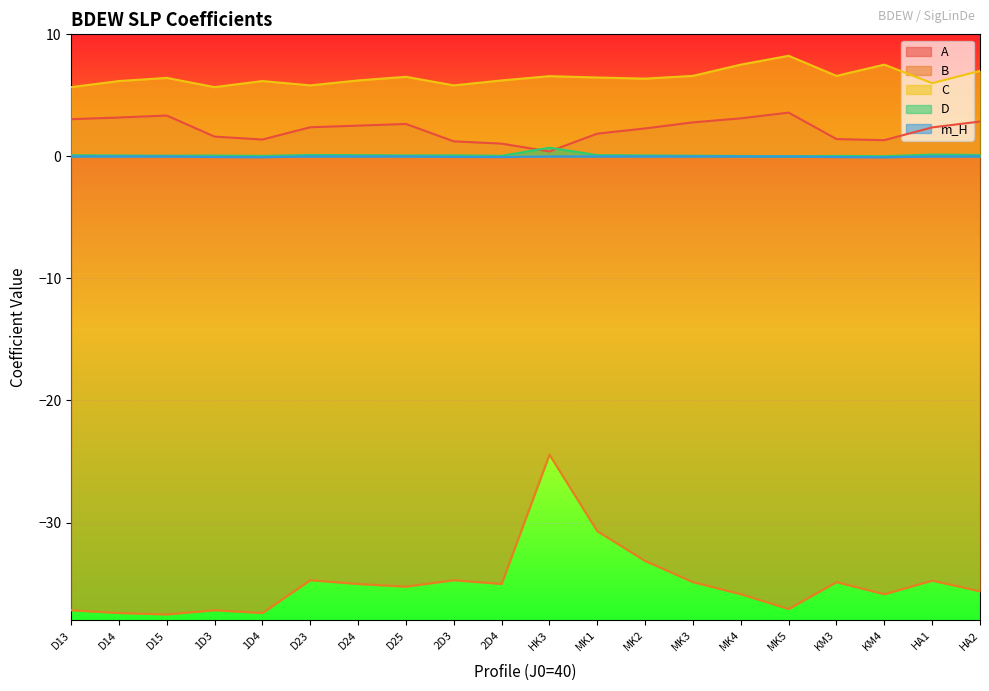

What is the label of the 4th point from the right?

KM3